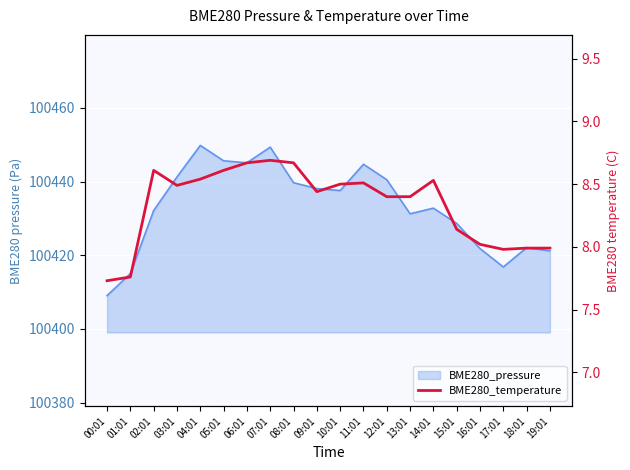

How many data points are less than 8?

5